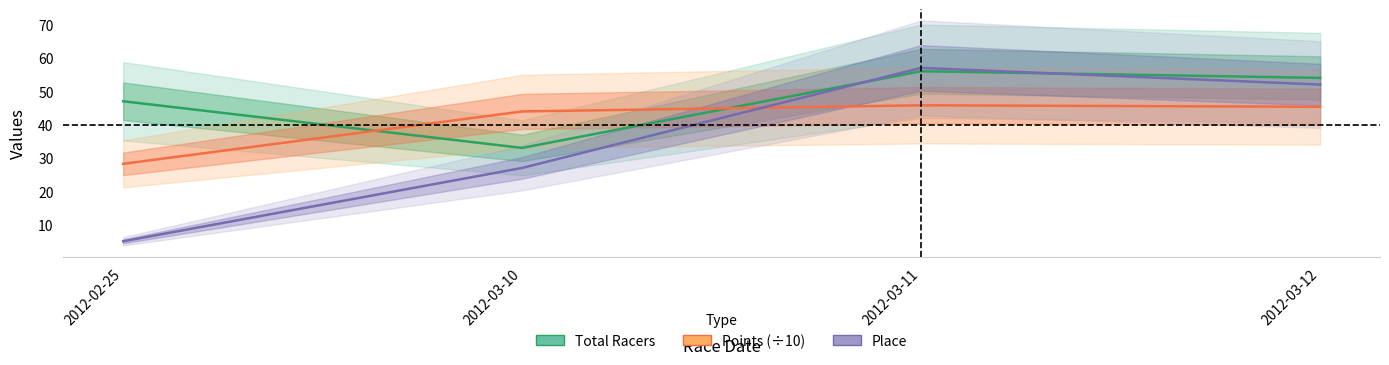

The Points (÷10) series shows 43.9 at 2012-03-10. True or false?

True